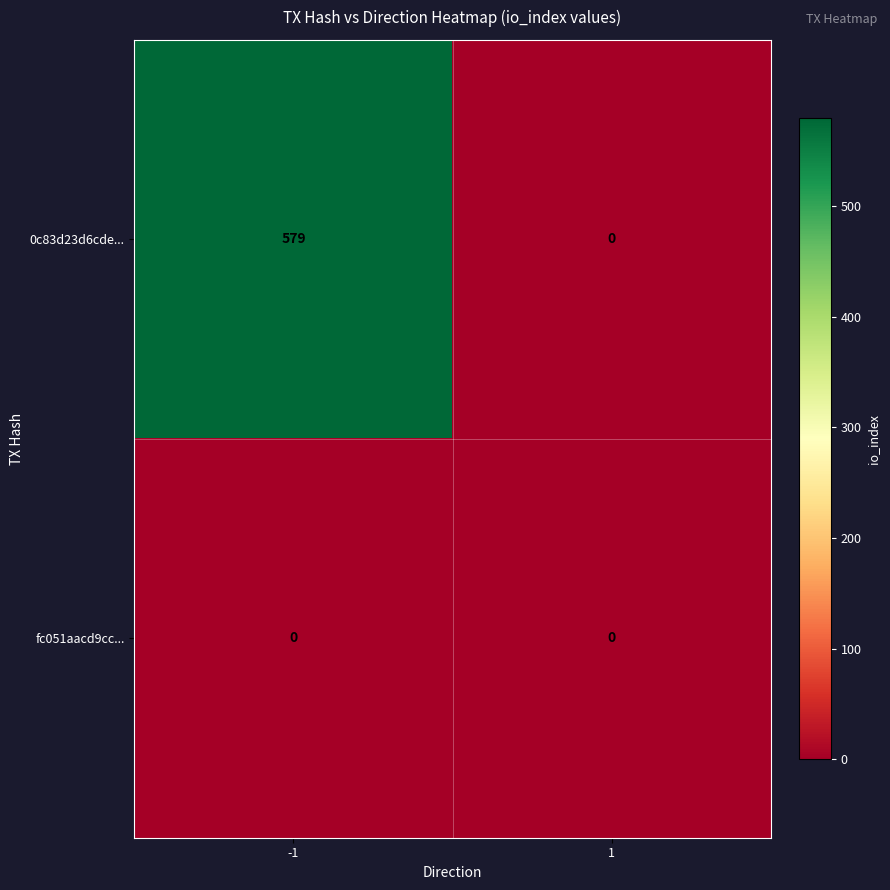

Rank the series by their average value, from highest to lowest.

0c83d23d6cde..., fc051aacd9cc...